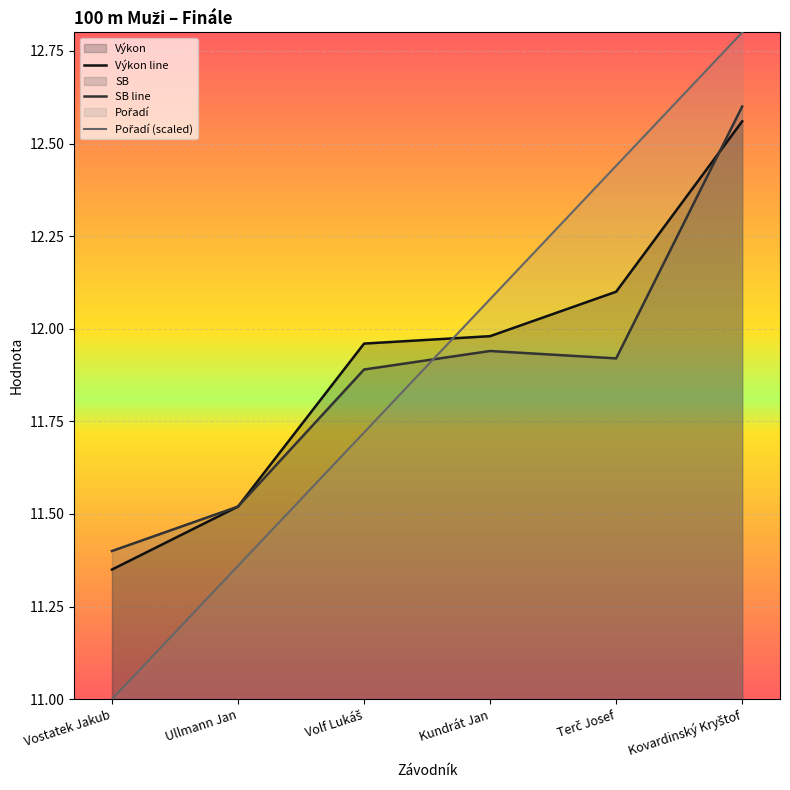

How many values in the Pořadí series are below 12?

3